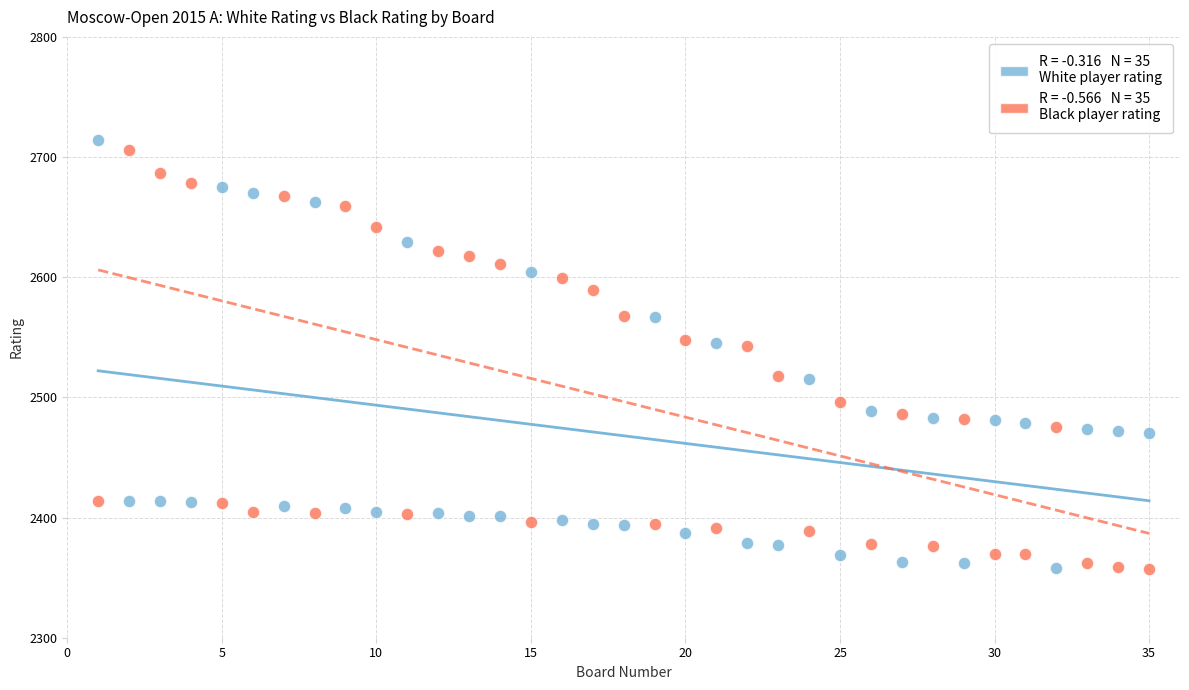

Across all data points, what is the range of Y values (max minus min)?

357